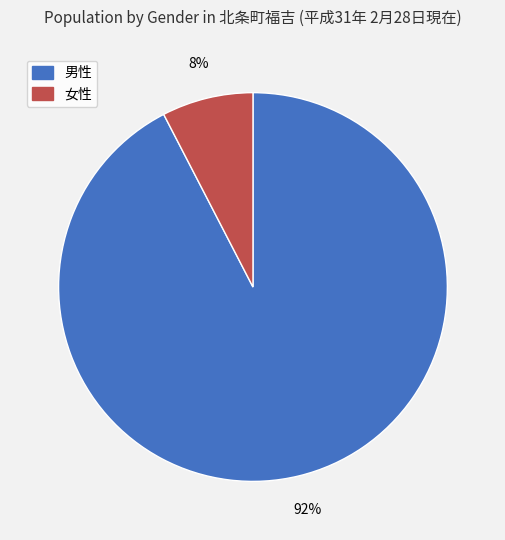

Rank the categories by value from lowest to highest.

女性, 男性